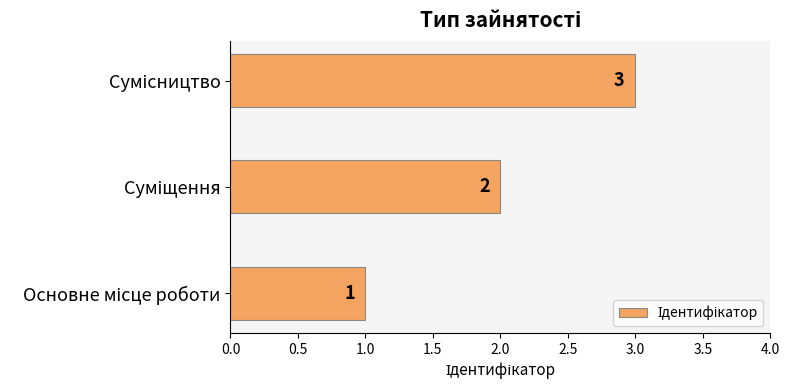

How many values are between 1 and 3?

3